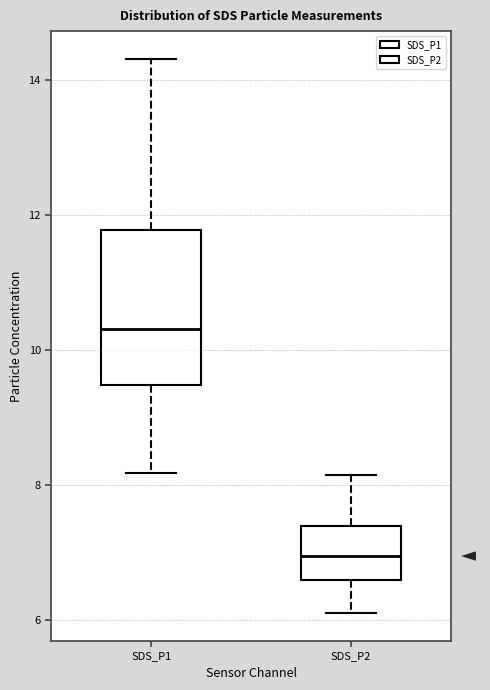

Reading left to right, transcribe this box plot: for each box, give where its median line is, the range the box spans, and where its two whiskers end, as read against the y-axis. The values are not printed on the chart, so give them approximately, as read against the axis.

SDS_P1: median 10.4, box 9.4 to 11.8, whiskers 8.2 to 14.4
SDS_P2: median 7.0, box 6.6 to 7.4, whiskers 6.2 to 8.2